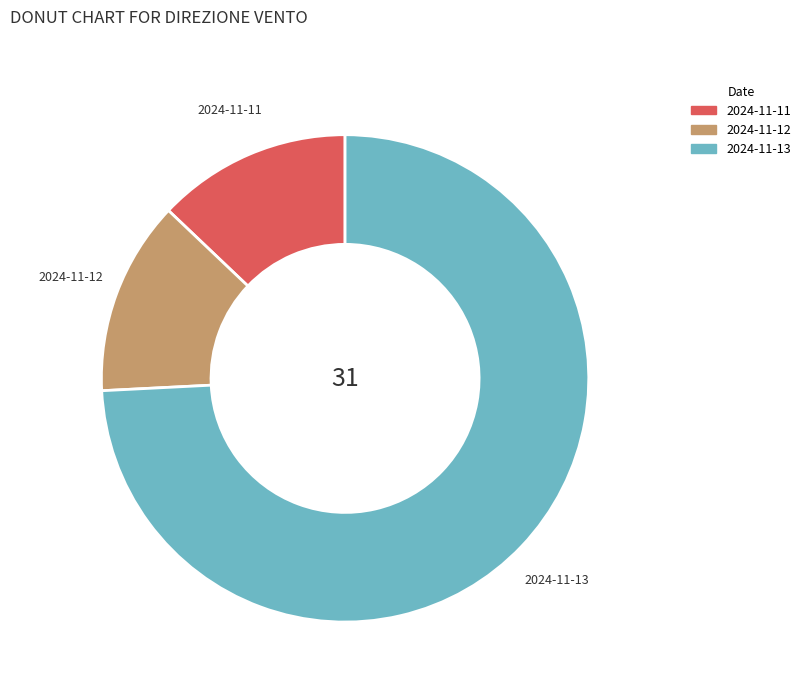

What is the largest slice in the pie chart?

2024-11-13